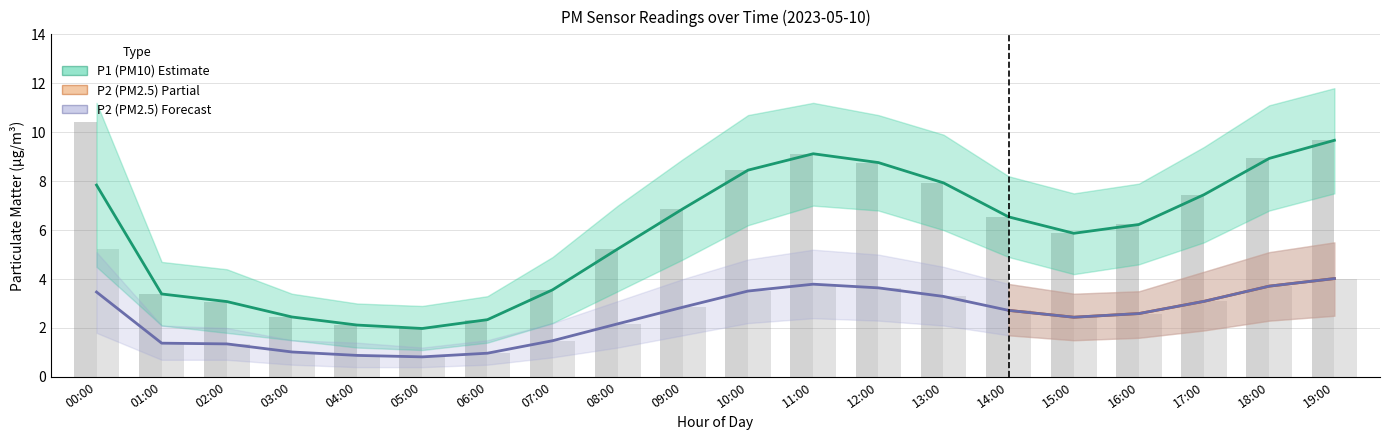

What is the maximum value for P1?

9.7